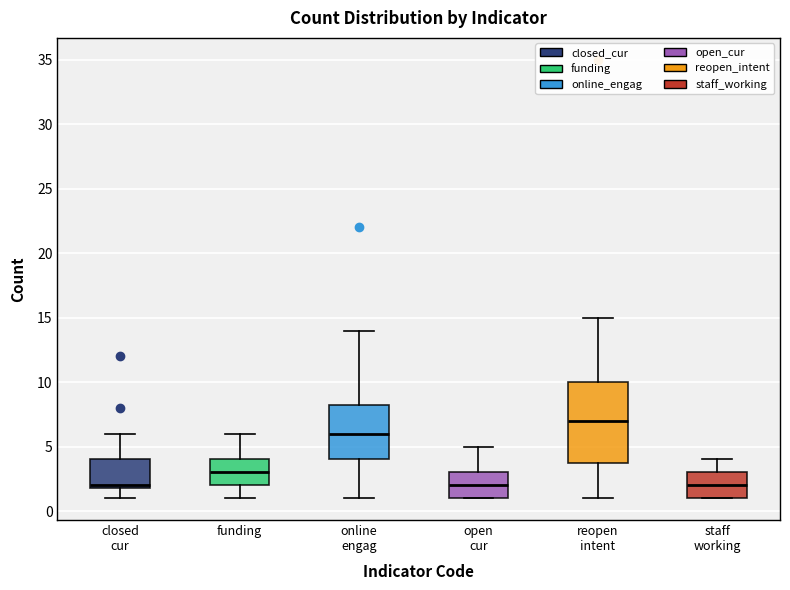

Where does the lower whisker of the box for reopen intent end on the y-axis? The values are not printed on the chart, so give them approximately, as read against the axis.

1.0